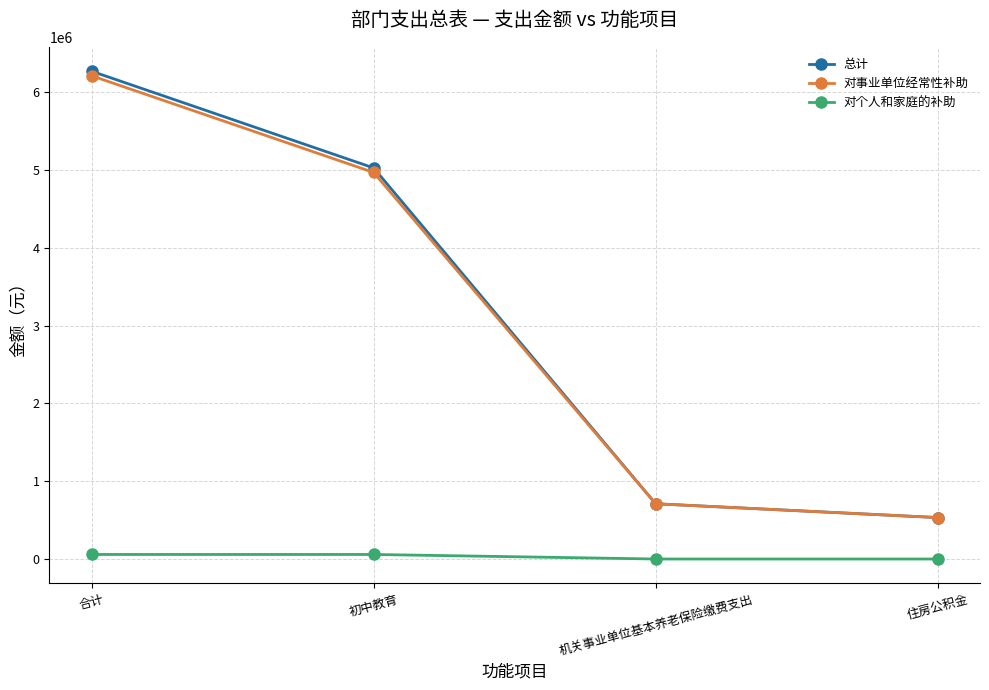

Which series changed the most between 初中教育 and 住房公积金?

总计